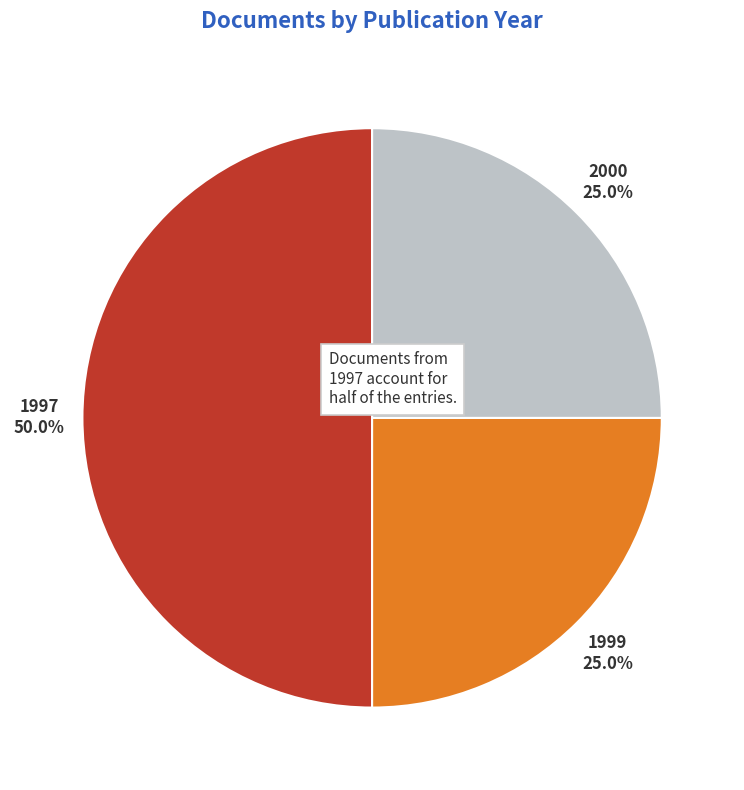

Does 2000 represent more than half of the total?

No